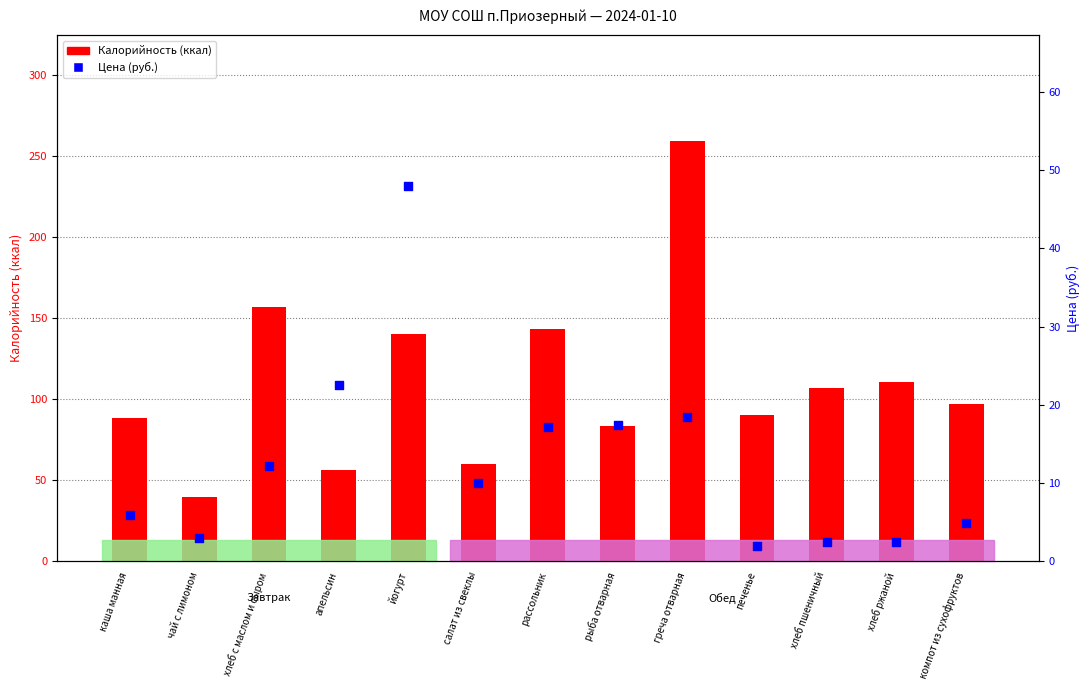

At which category is the sum across all series the highest?

греча отварная